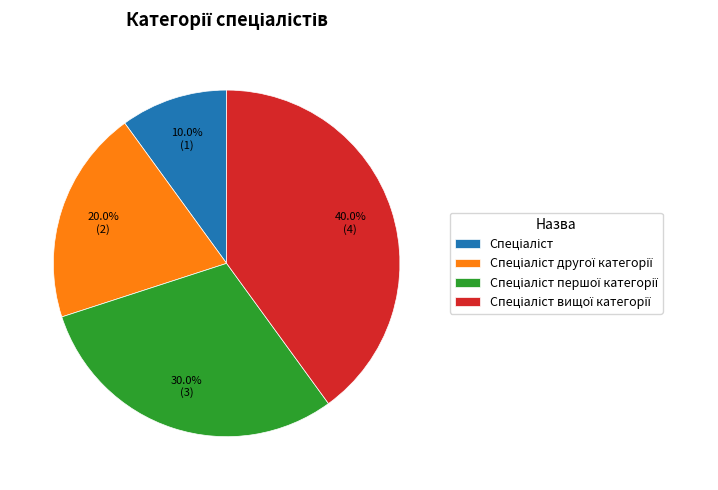

Does any single category account for the majority?

No